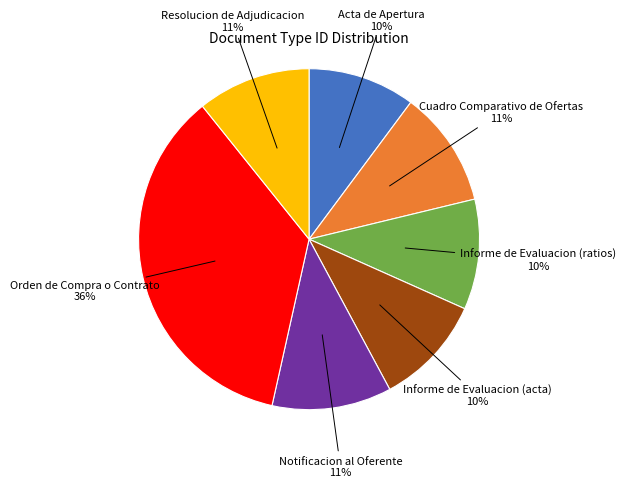

To the nearest percent, what is the difference between the largest and smallest slice percentages?

26%